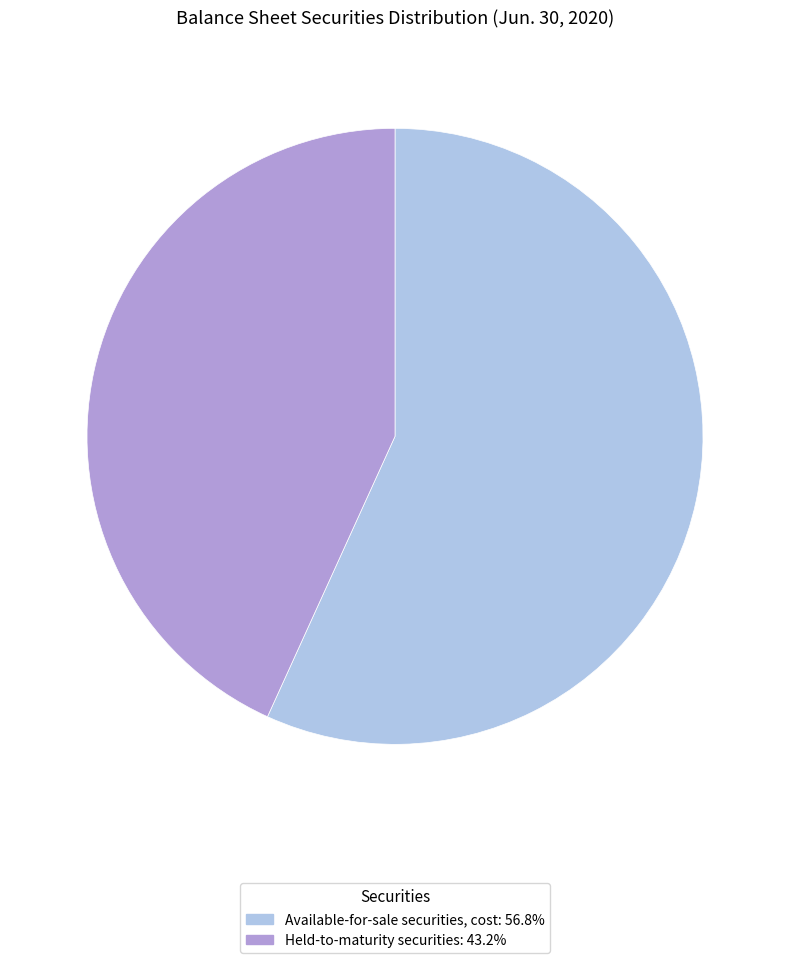

Is the sum of Available-for-sale securities, cost and Held-to-maturity securities greater than half?

Yes